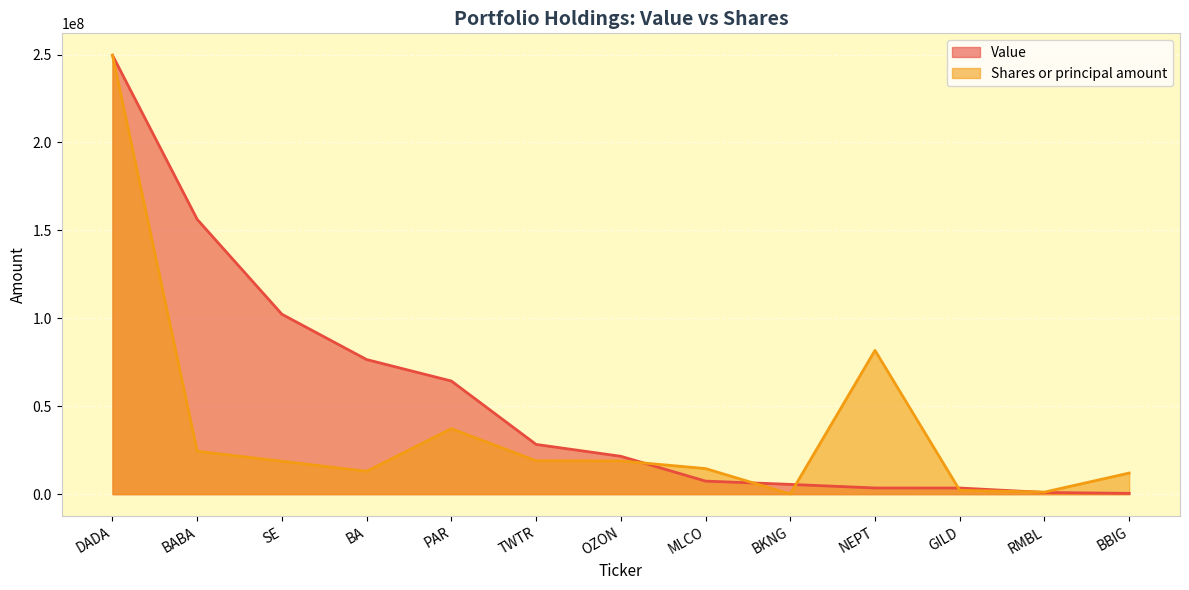

What is the sum of the Value values at RMBL and BABA?

157226000.0